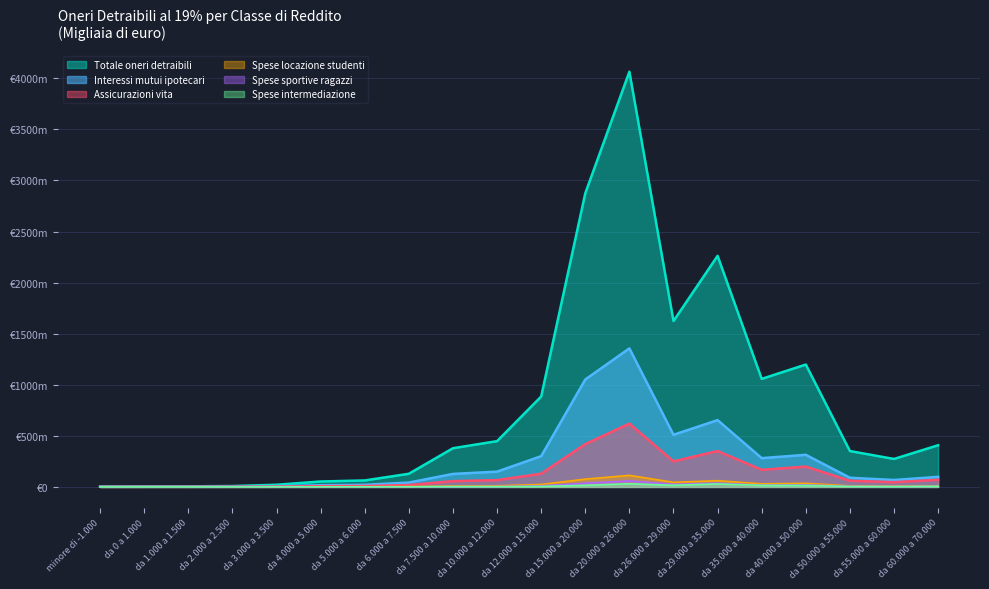

What is the spread (max minus min) of values at da 10.000 a 12.000?

445.6